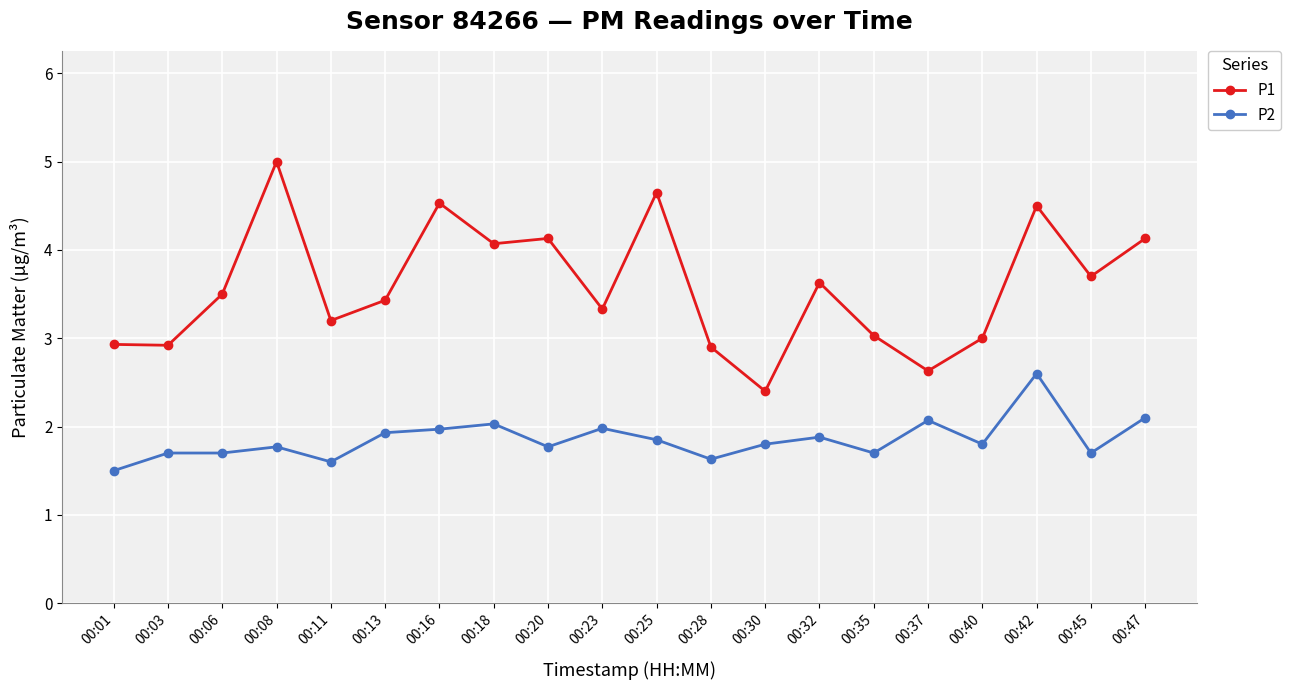

True or false: P2 and P1 cross at least once.

False